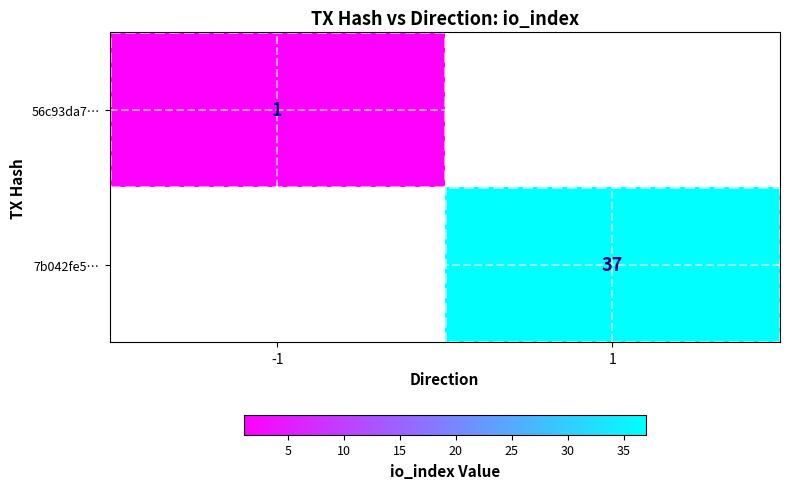

True or false: 7b042fe5… has a value of 37 at 1.

True